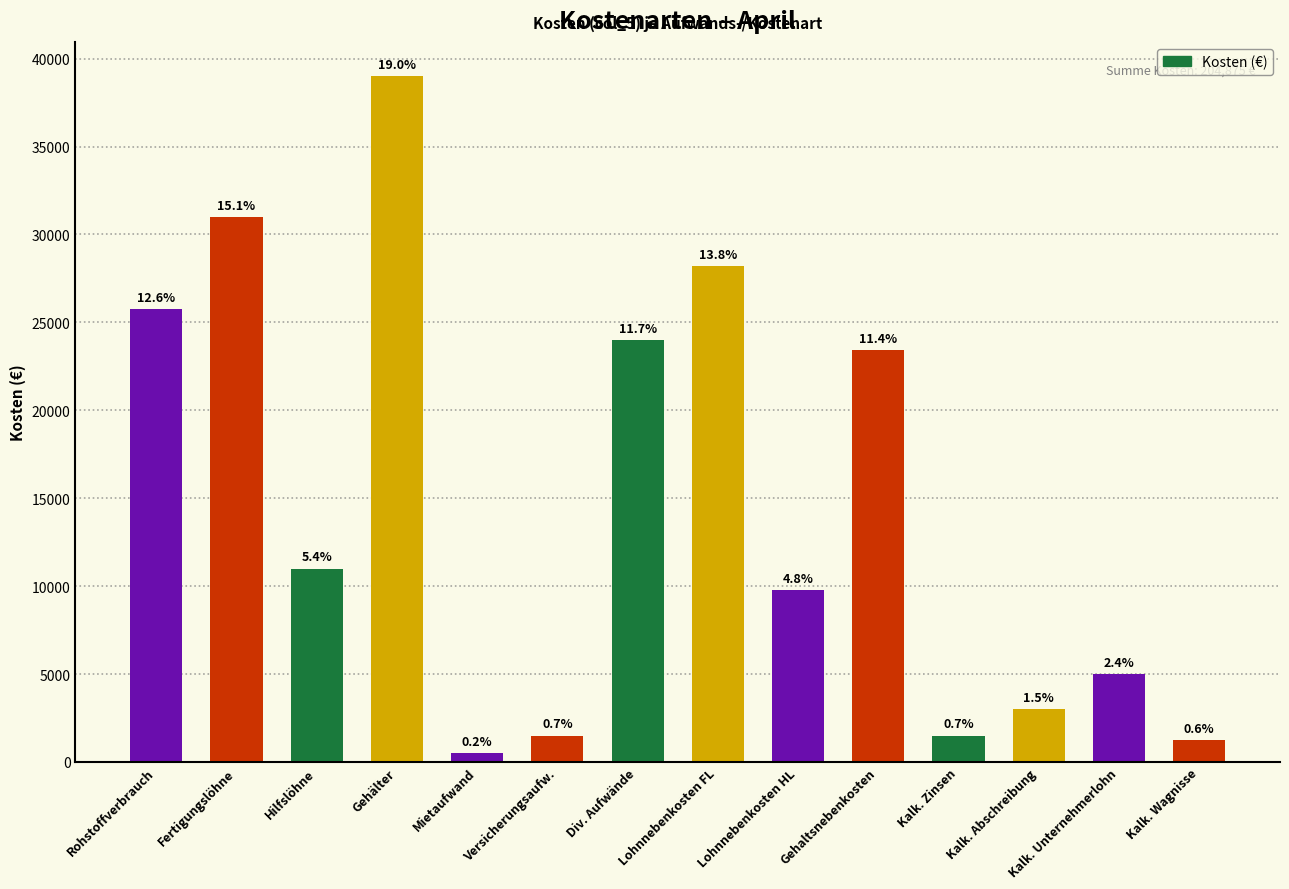

How many bars are there in total?

14